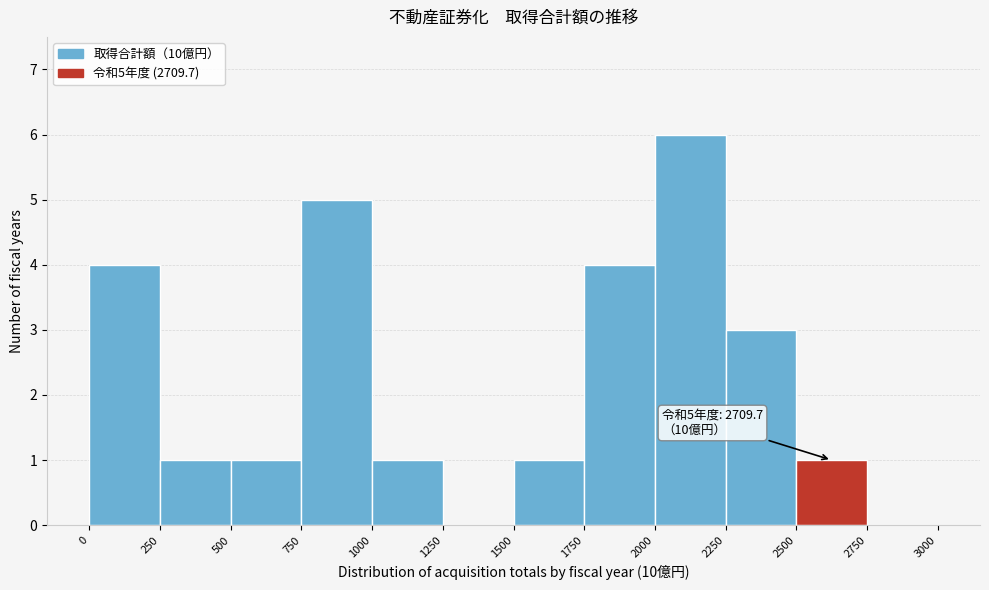

Over which range of the x-axis is the bar tallest?

2000 to 2250